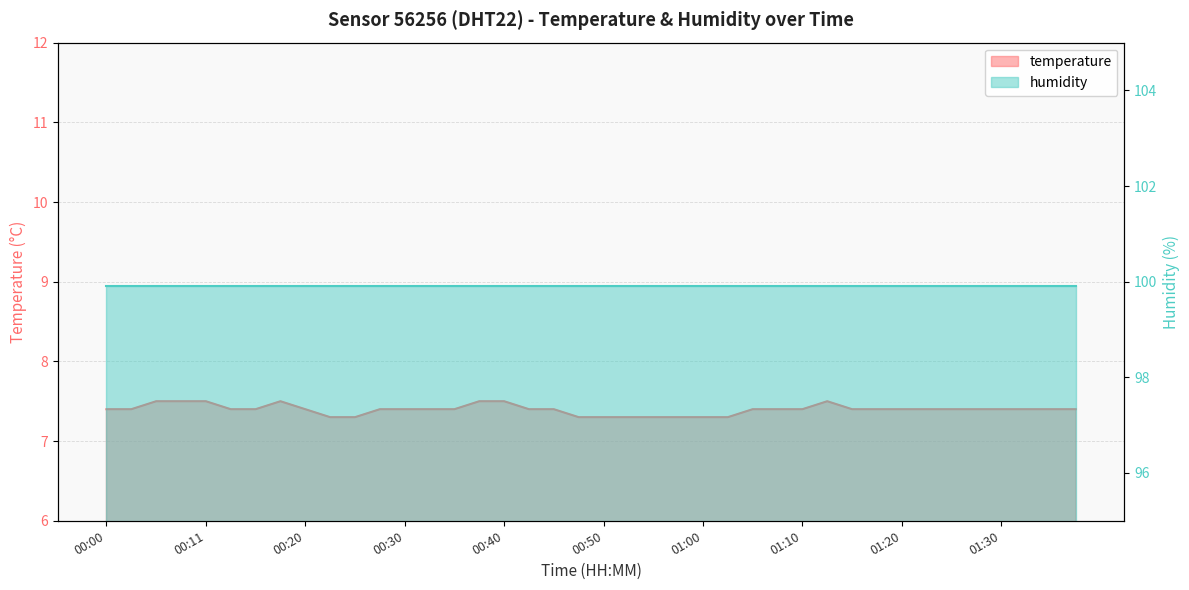

What is the difference between the maximum and minimum values?

0.2